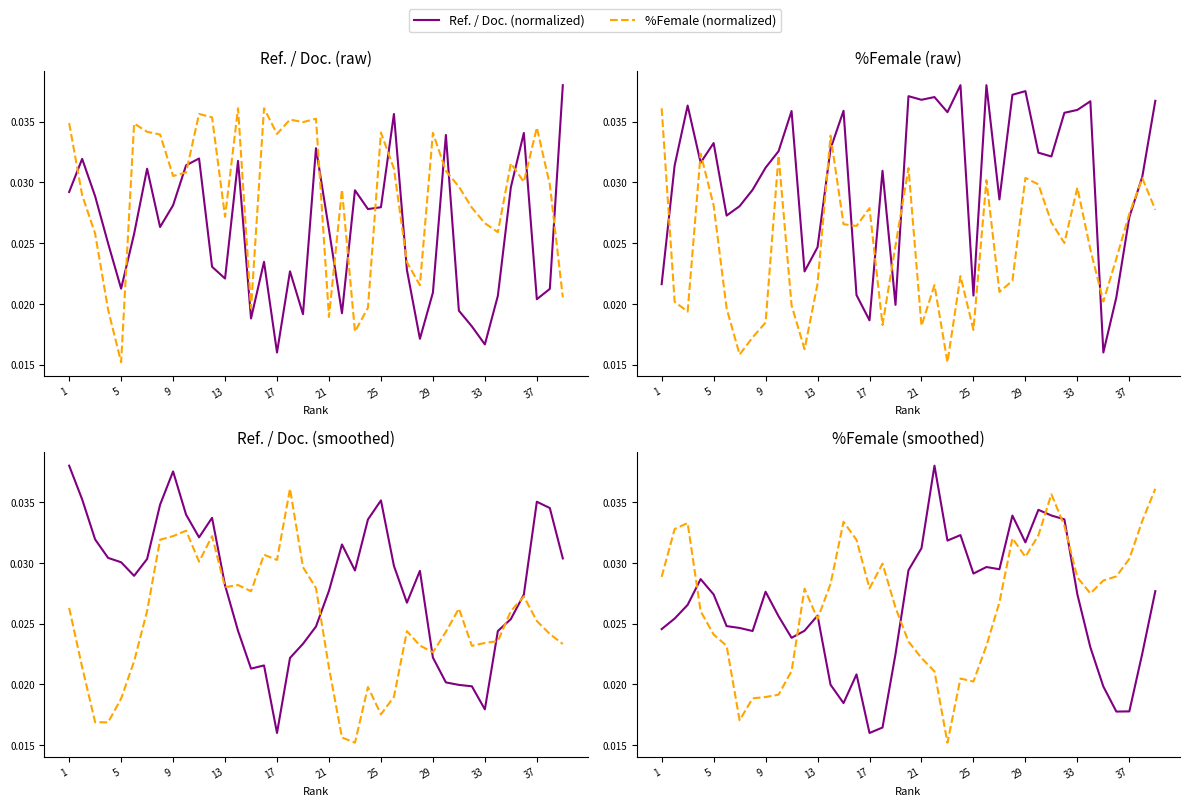

Is it true that Ref. / Doc. (normalized) equals 0.1 at 29?

False